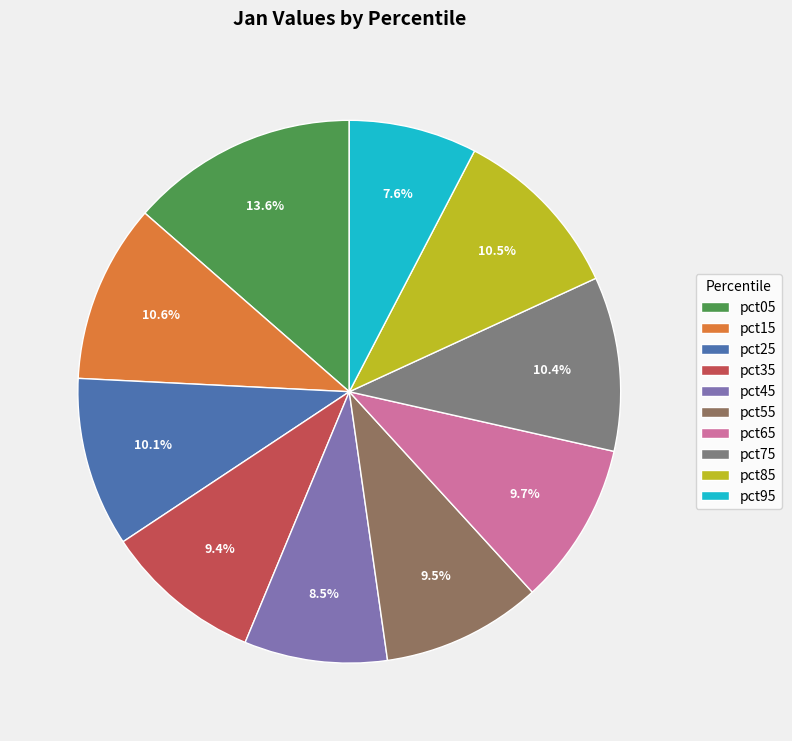

Does pct75 represent more than half of the total?

No